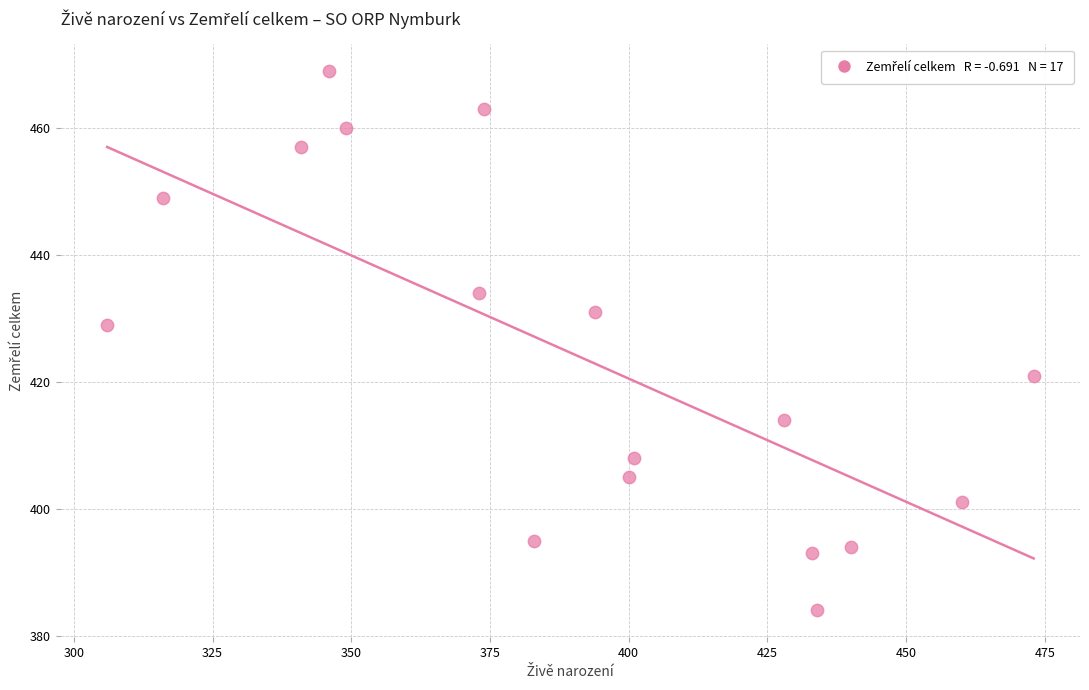

What Y value in the scatter plot is closest to 426?

429